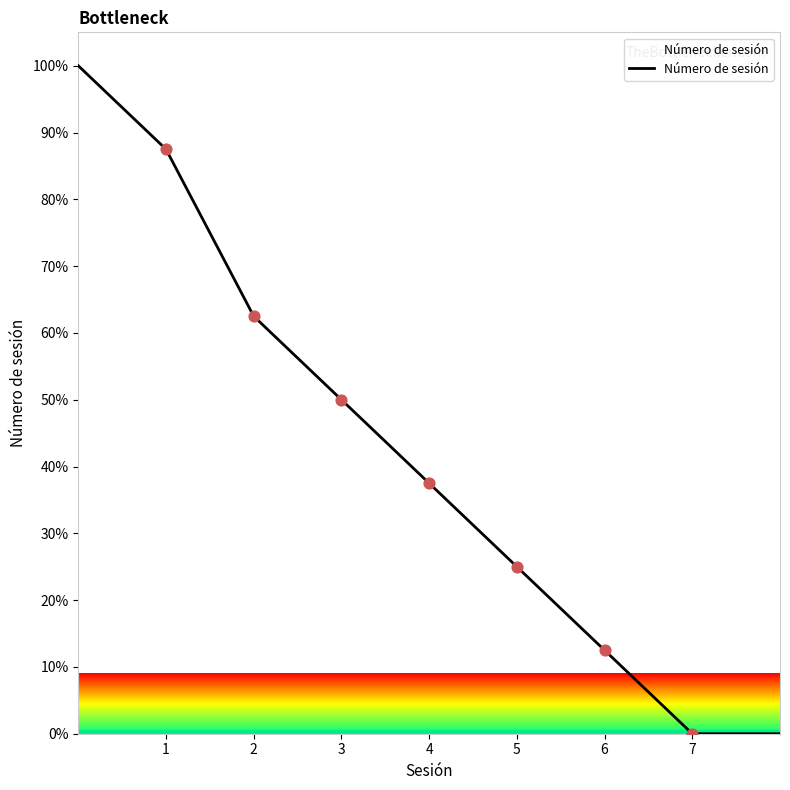

What is the maximum value shown in the chart?

100.0